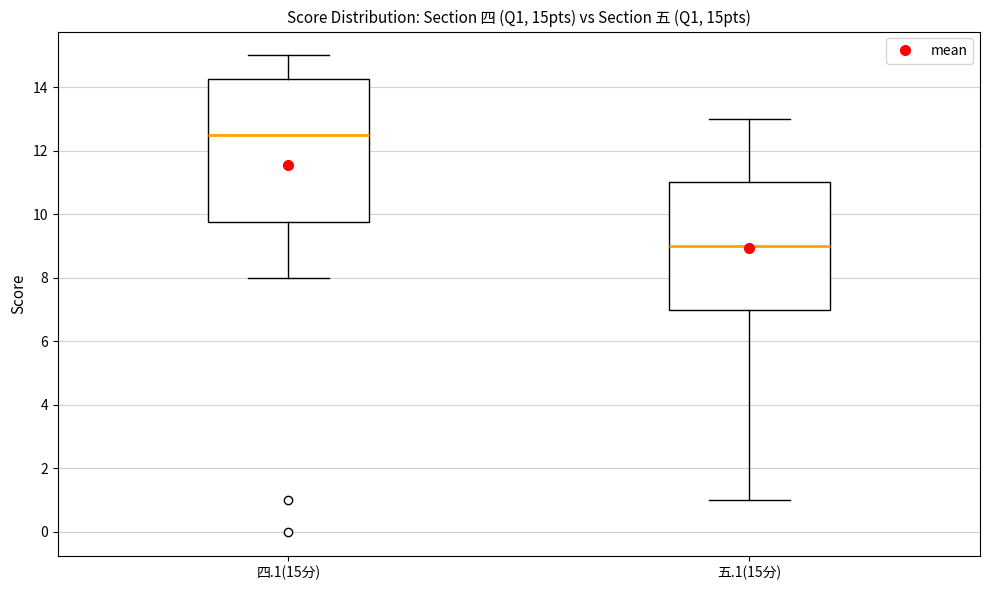

Which box is the tallest, from its lower edge to its upper edge?

四.1(15分)